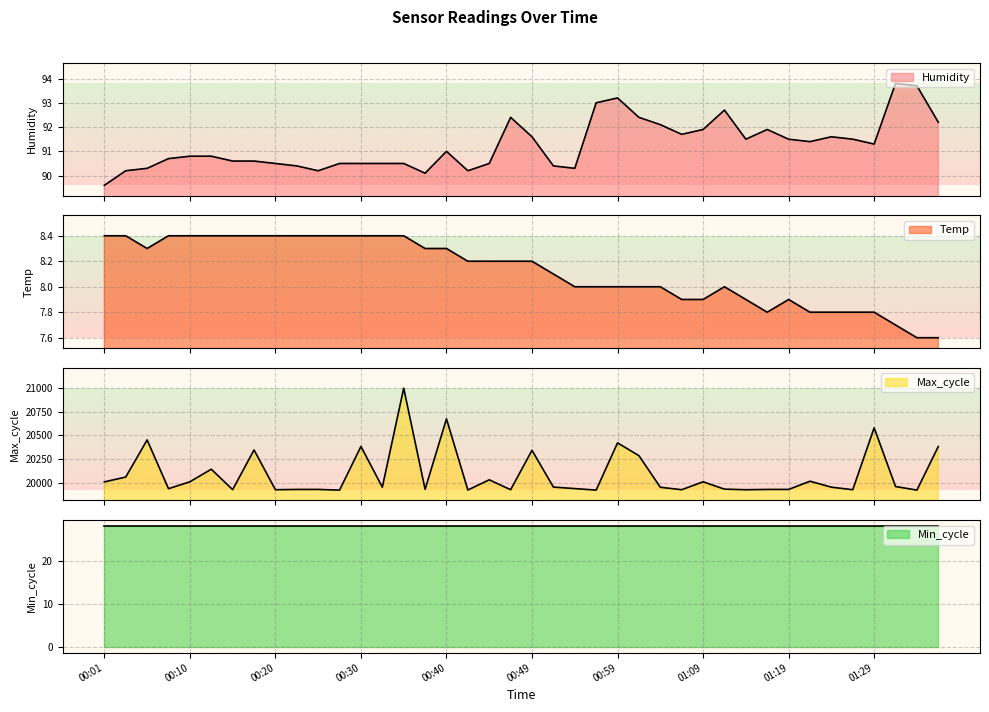

In Max_cycle, how many points are lower than both neighbors (excluding endpoints)?

13